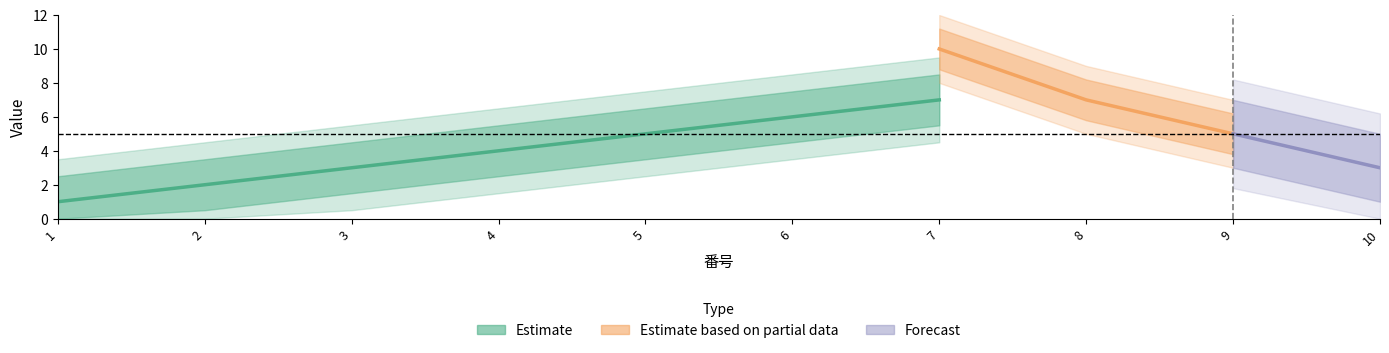

What is the highest value of the 番号 series?

10